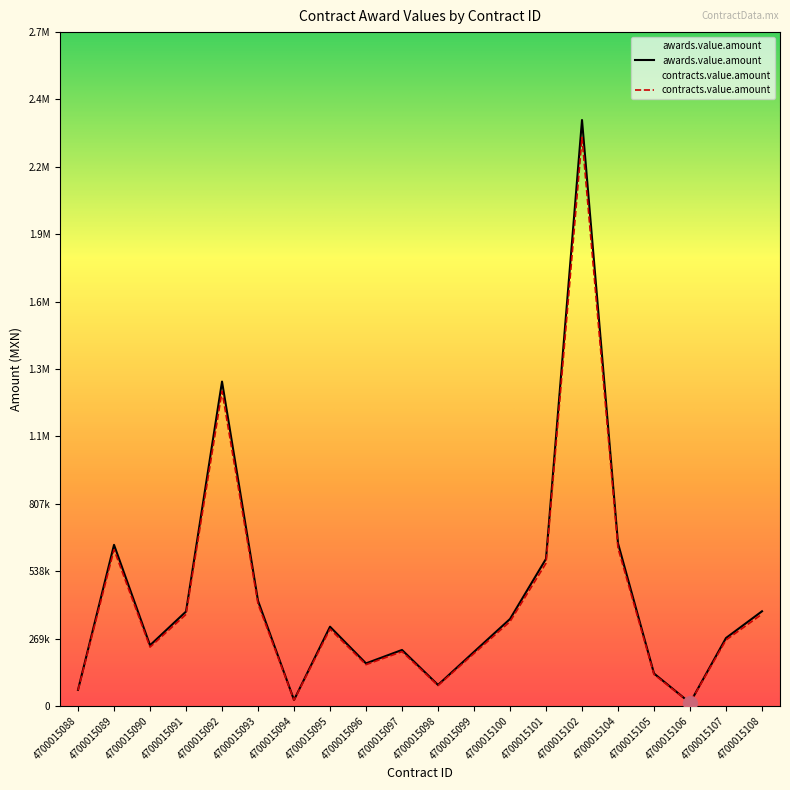

Which series changed the most between 4700015094 and 4700015104?

awards.value.amount